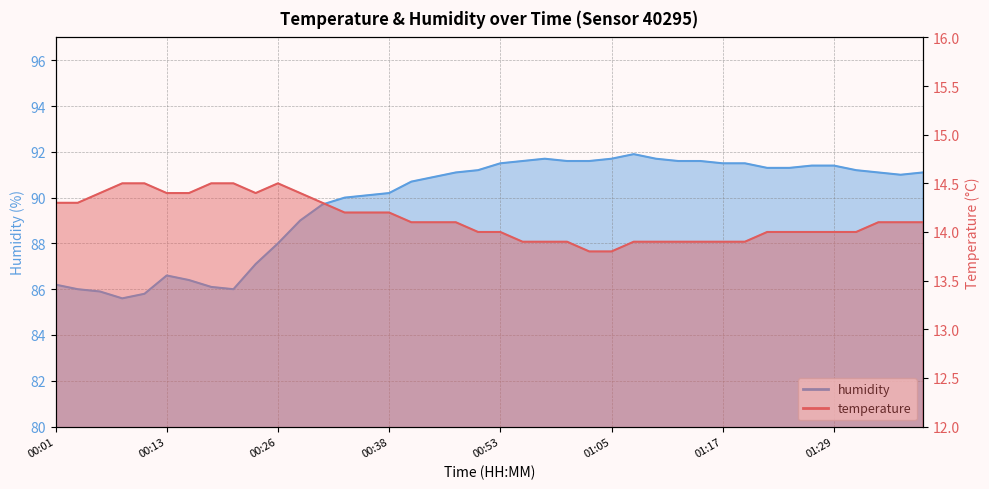

Where does the temperature series first go above 14?

00:01